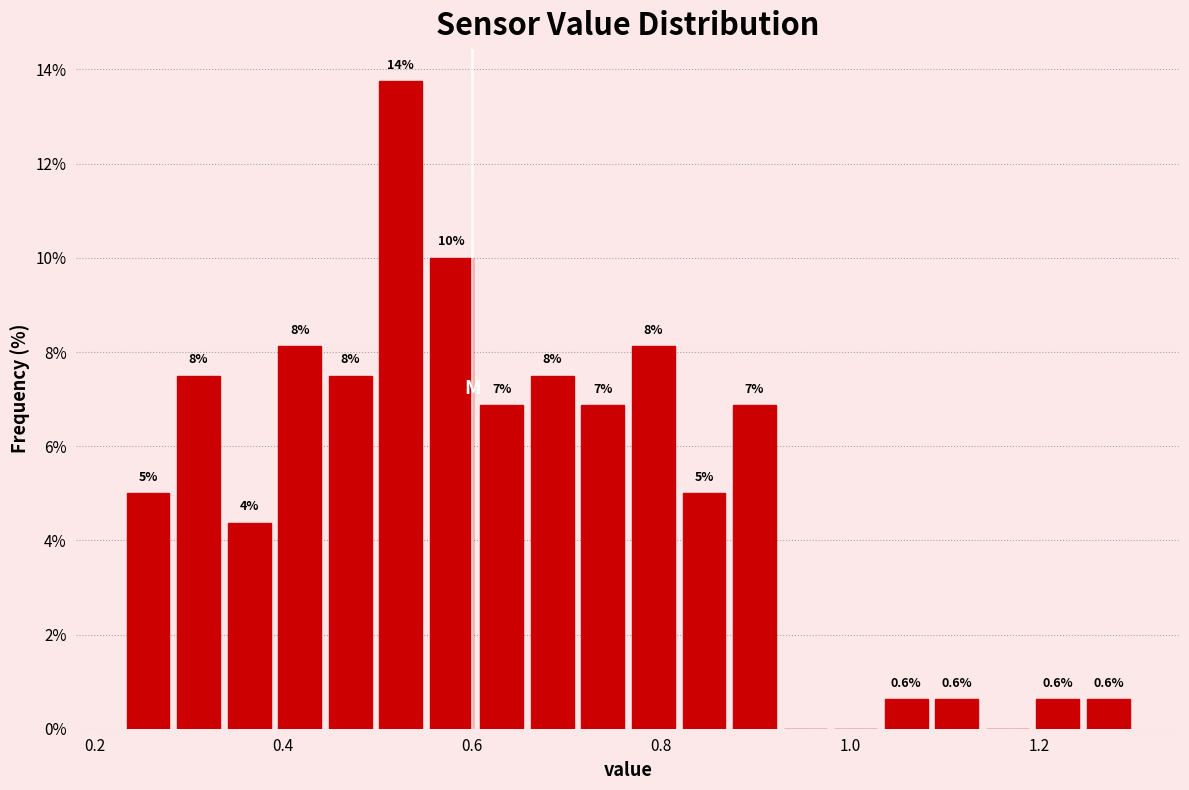

Around what value on the x-axis is the tallest bar? Give the approximate position of its centre, as read against the axis.

0.52